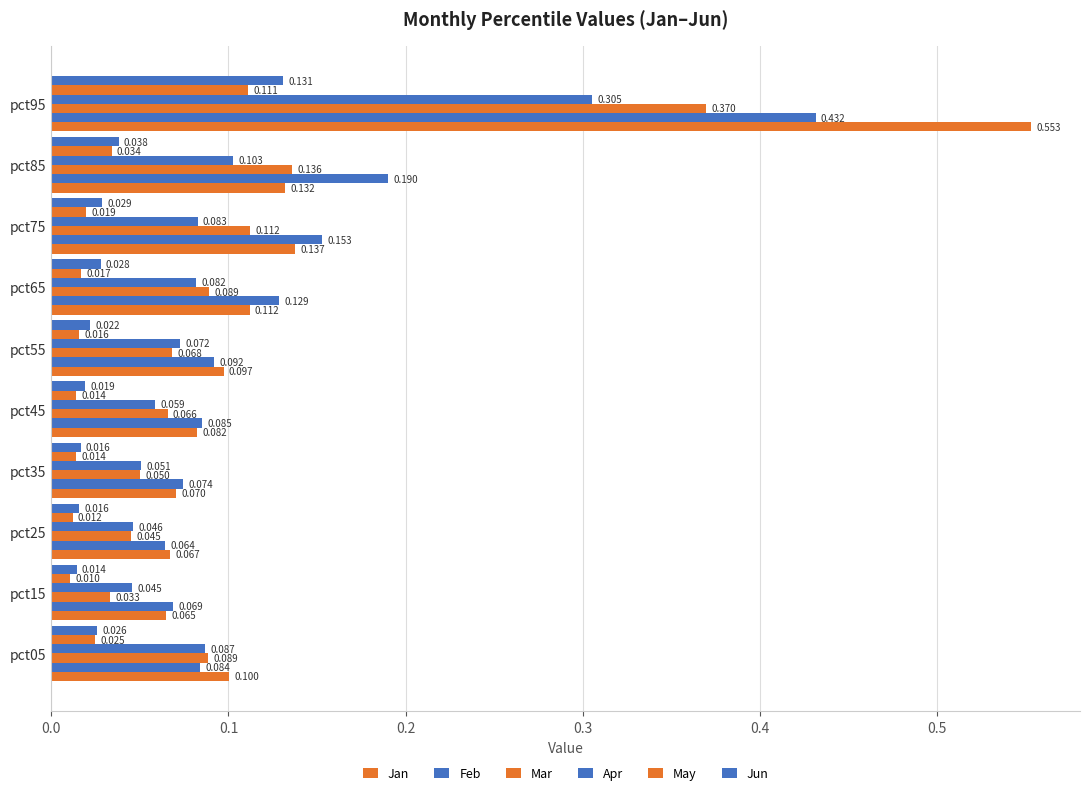

How many data points does each series have?

10